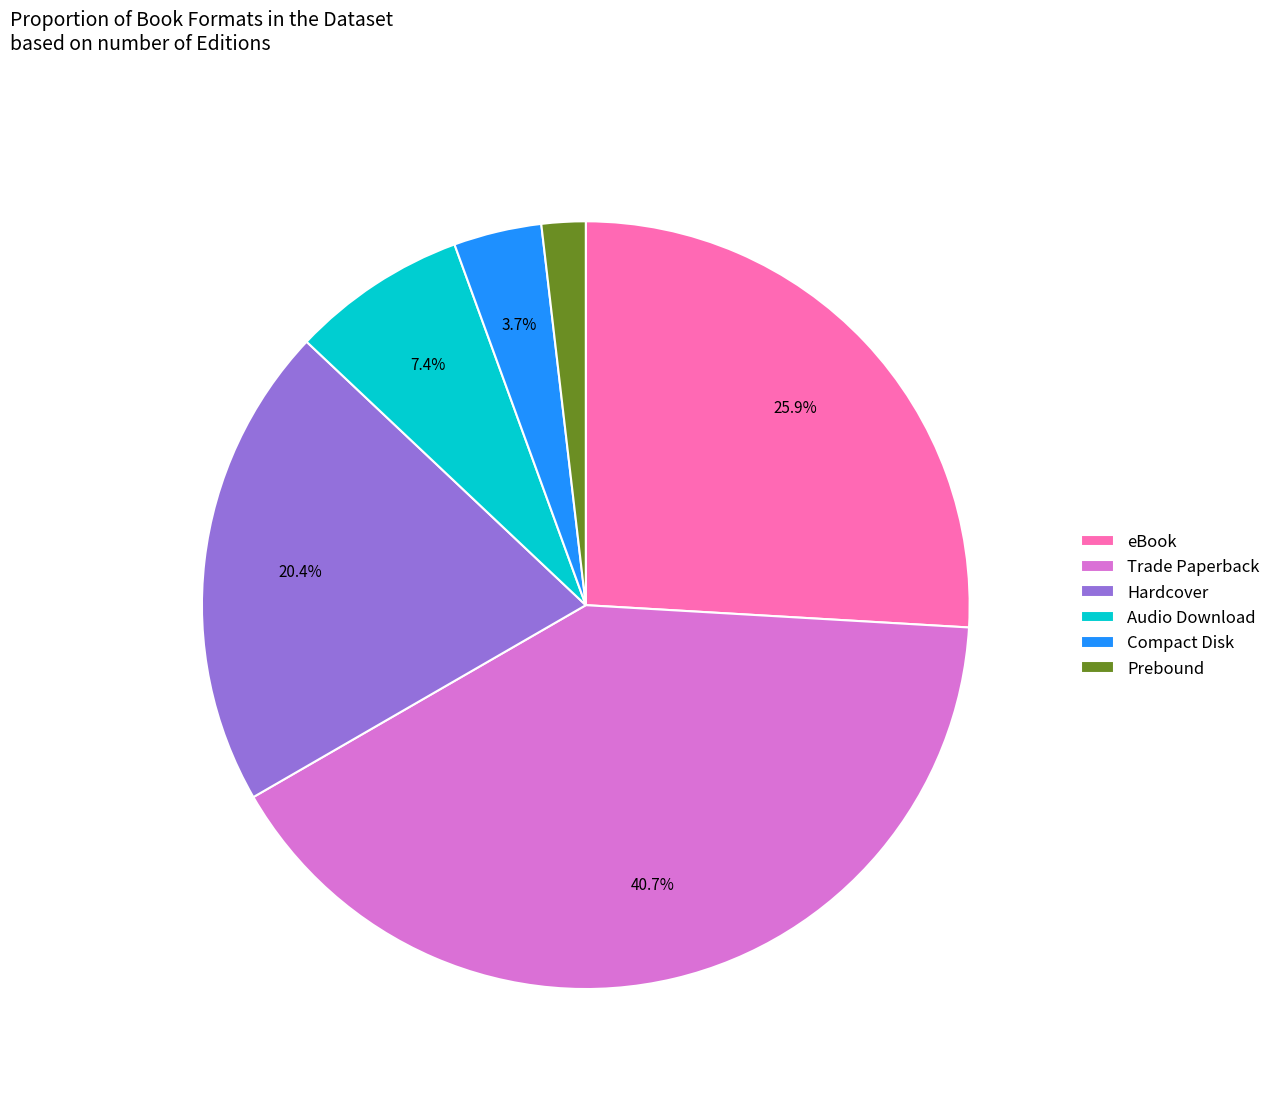

To the nearest percent, what portion does Audio Download represent?

7%